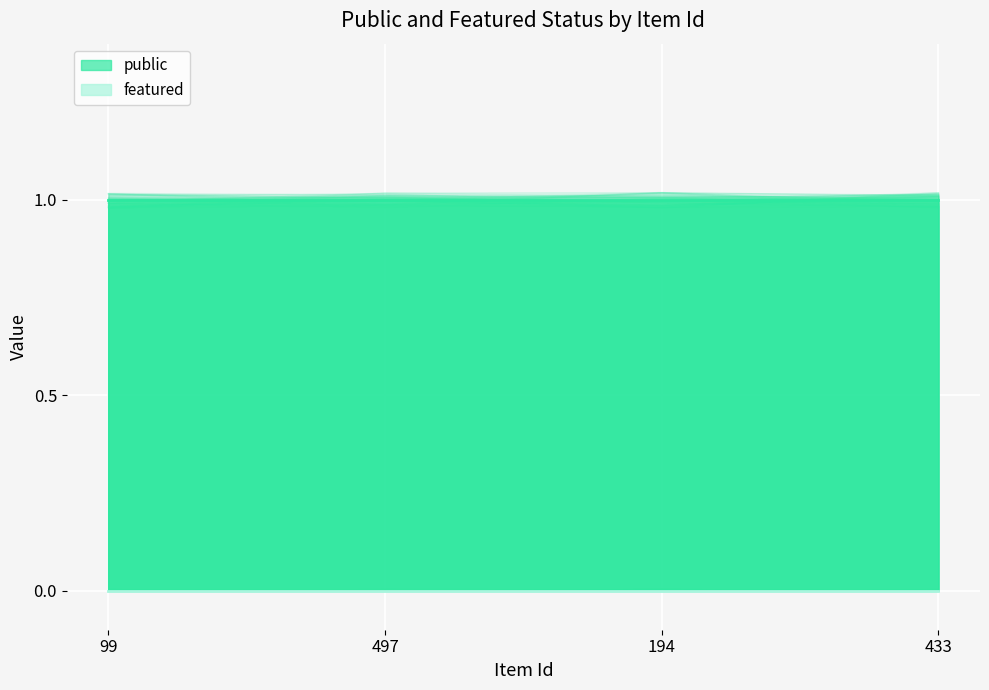

Between 99 and 497, which is larger?

99